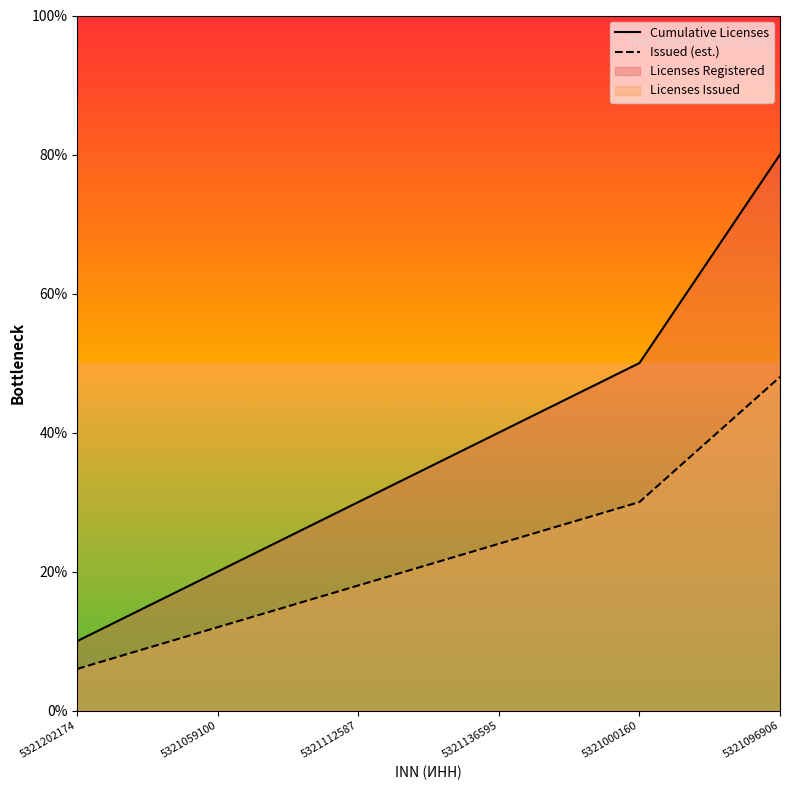

Rank the series at 5321112587 from lowest to highest value.

Issued (est.), Cumulative Licenses